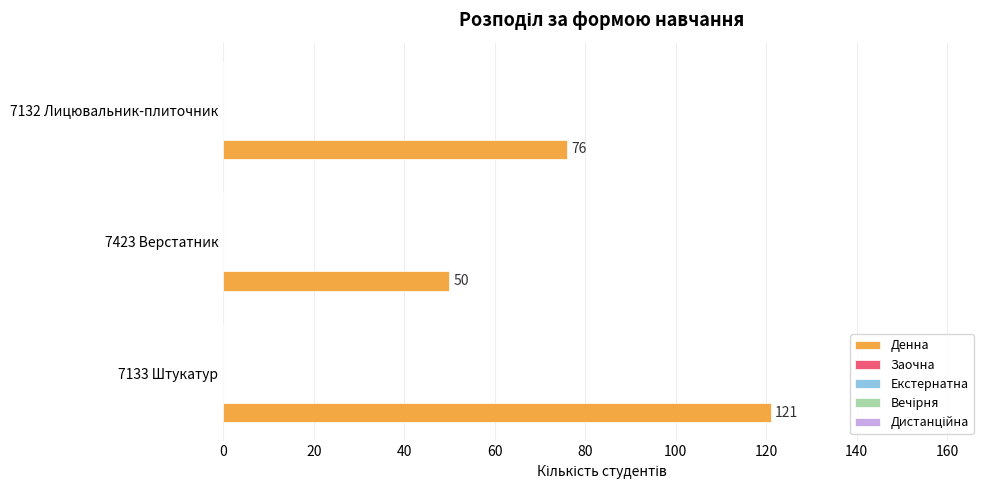

What is the greatest value displayed?

121